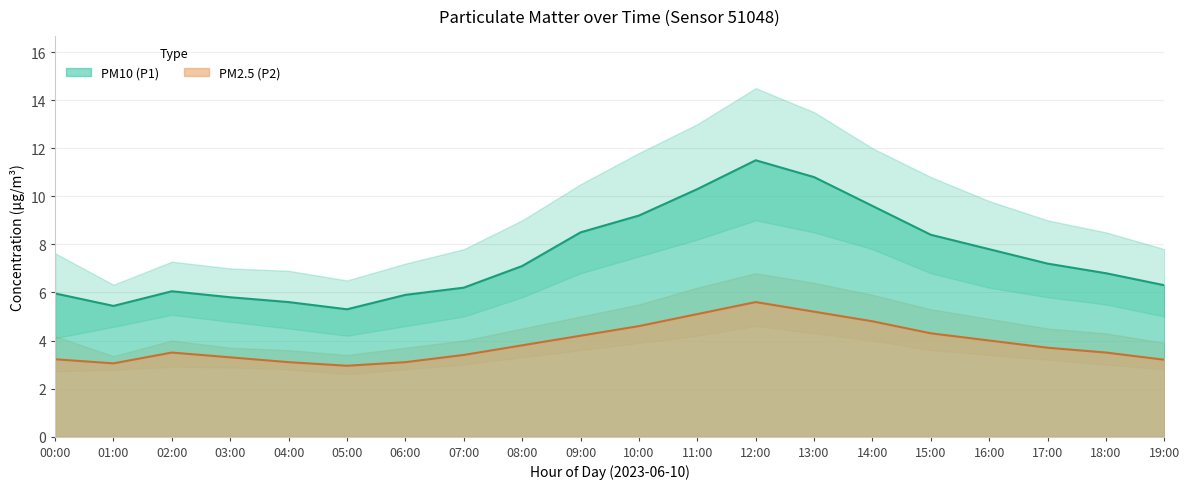

Rank the categories by P2_upper value from highest to lowest.

12:00, 13:00, 11:00, 14:00, 10:00, 15:00, 09:00, 16:00, 08:00, 17:00, 18:00, 00:00, 02:00, 07:00, 19:00, 03:00, 06:00, 04:00, 05:00, 01:00